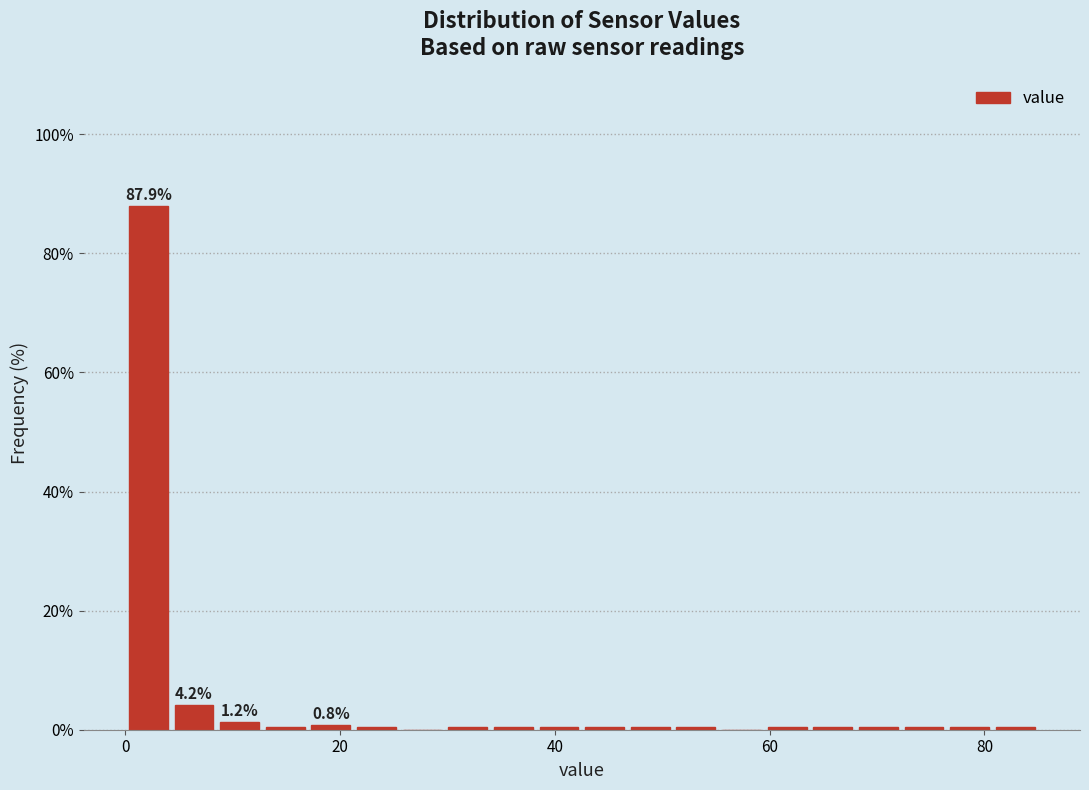

Read against the x-axis, roughly where is the centre of the tallest bar?

2